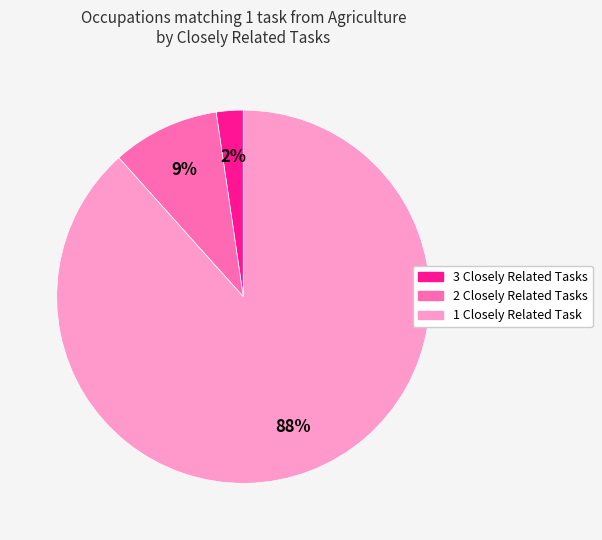

Is there a majority slice in this chart?

Yes